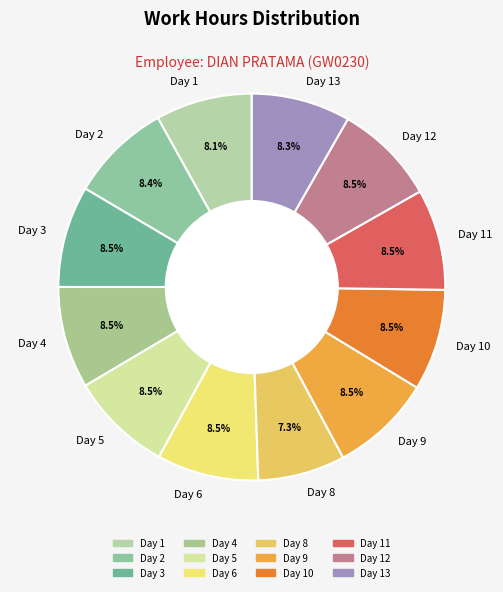

What is the smallest slice in the pie chart?

Day 8